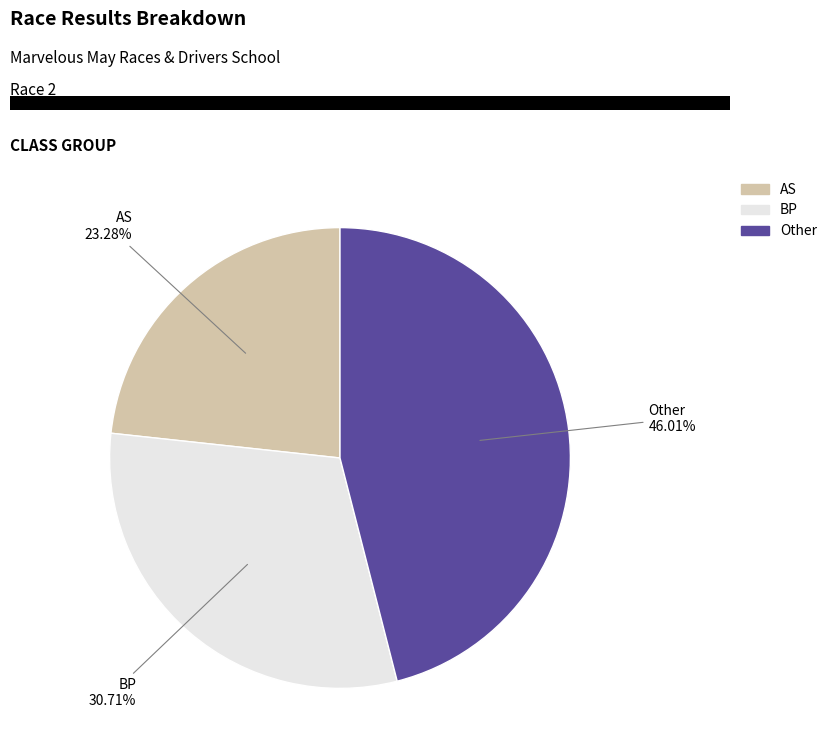

How many segments does this pie chart have?

3